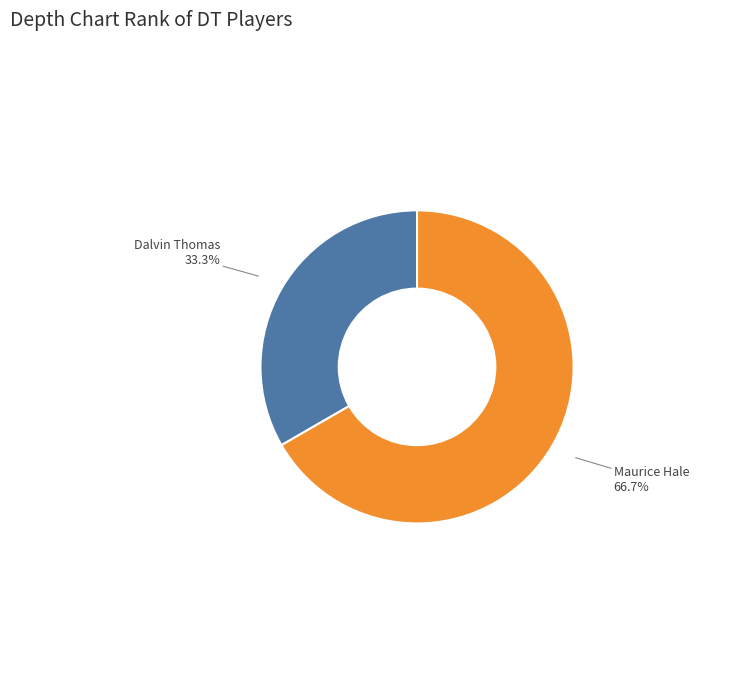

To the nearest percent, what is the difference between the largest and smallest slice percentages?

33%